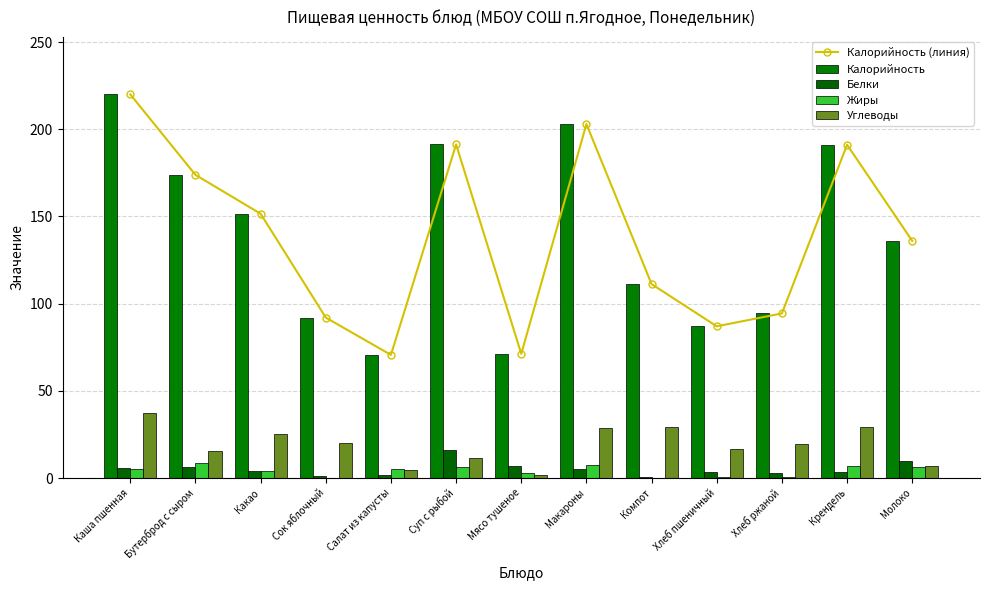

True or false: Белки has a value of 5.7 at Какао.

False